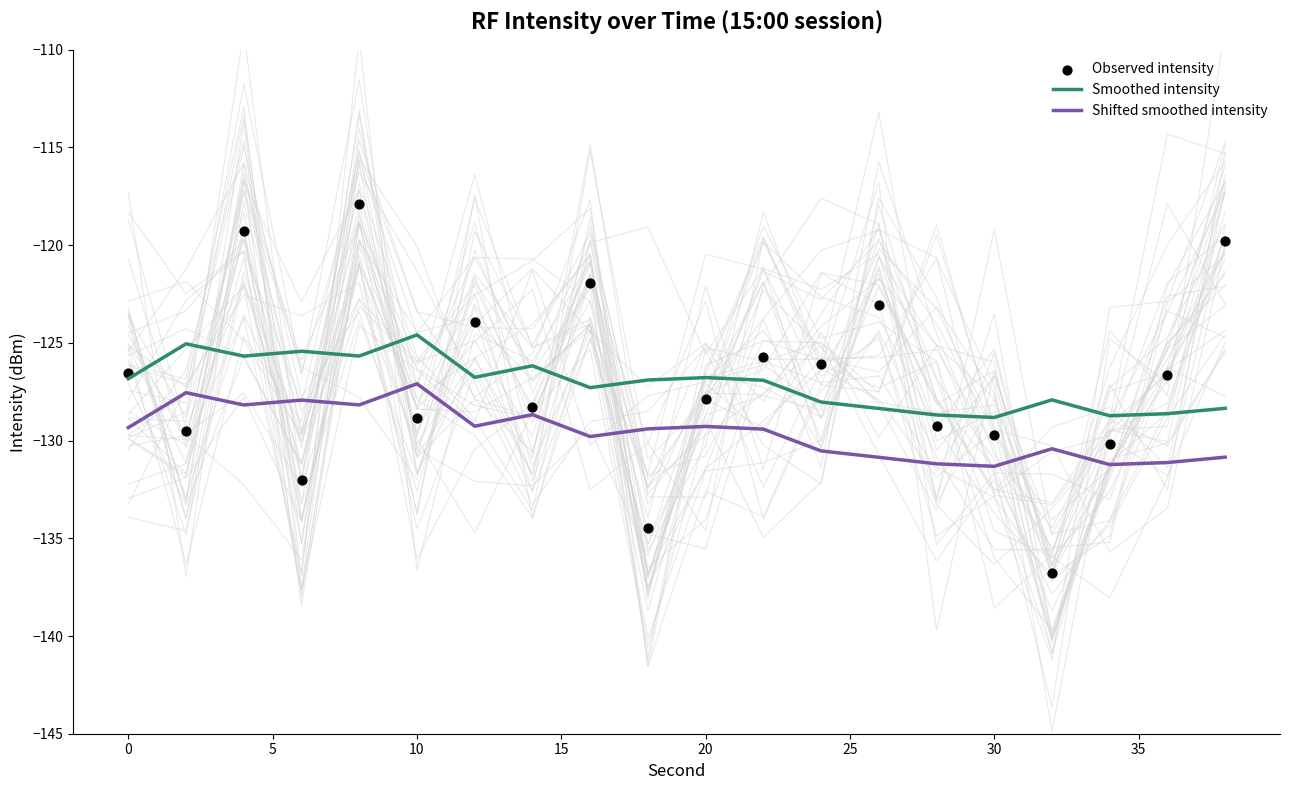

At how many categories does at least one series exceed -130?

20